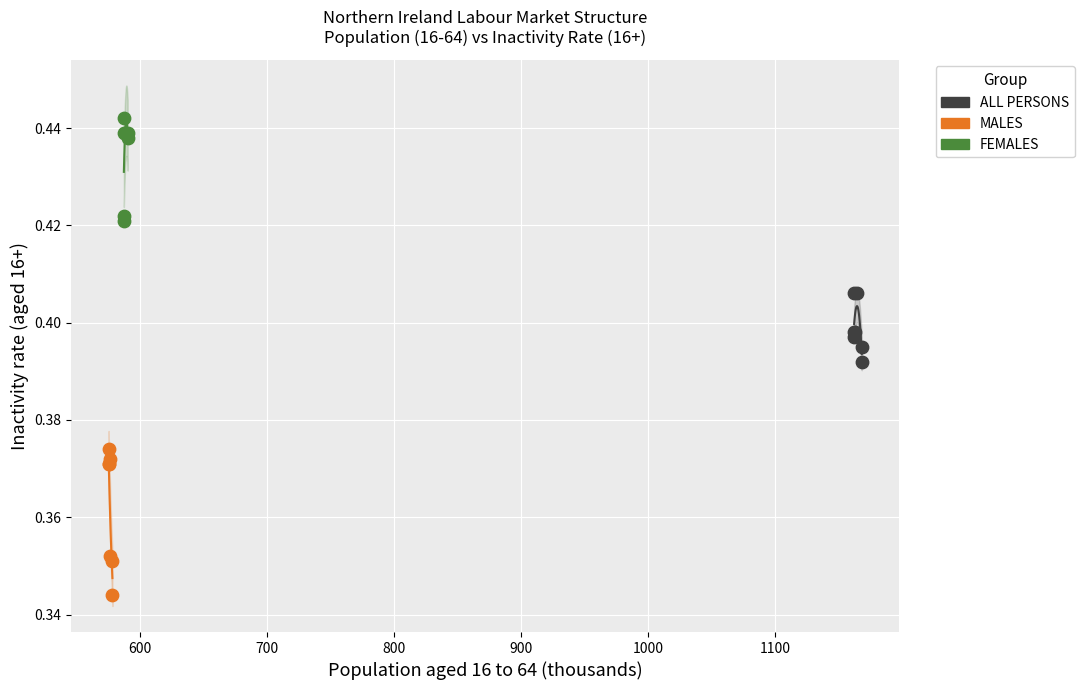

Which series contains the highest Y value?

FEMALES